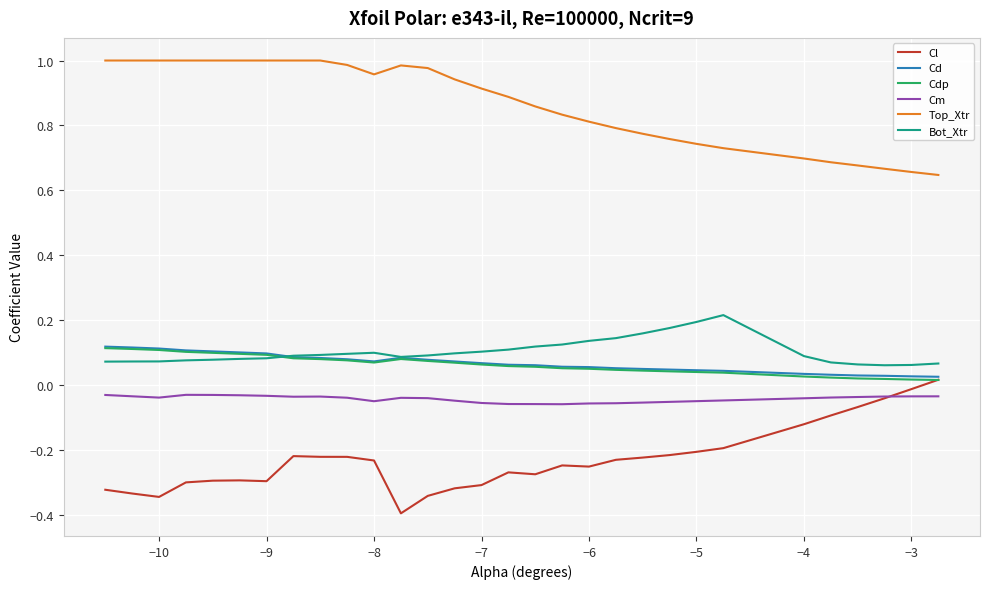

True or false: Cd and Cm cross at least once.

False